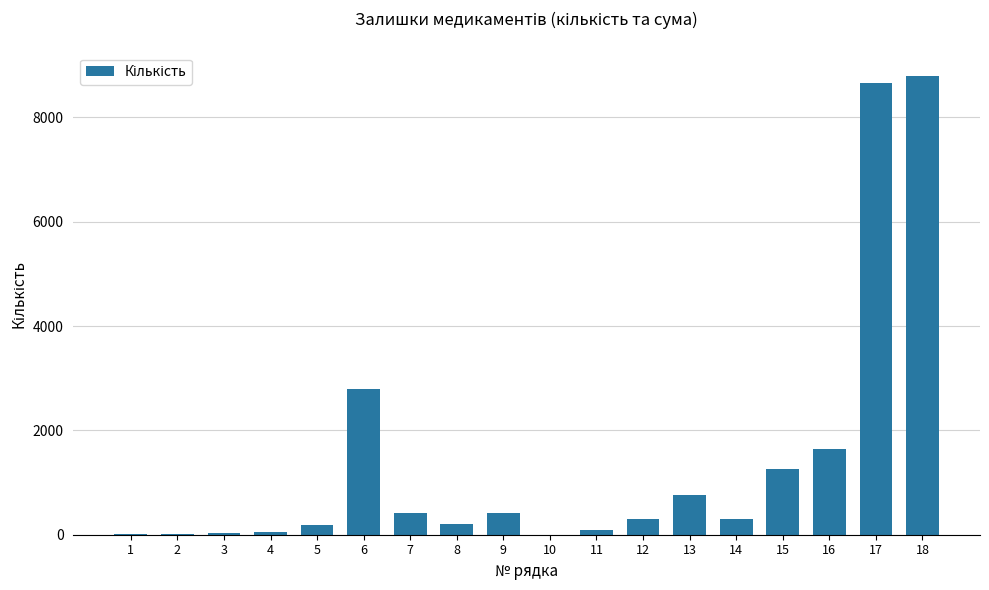

What is the ratio of the value at 5 to the value at 7?

0.5